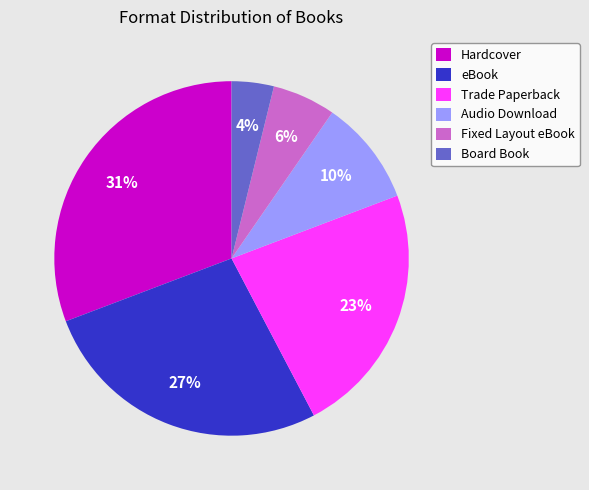

How many slices are in this pie chart?

6